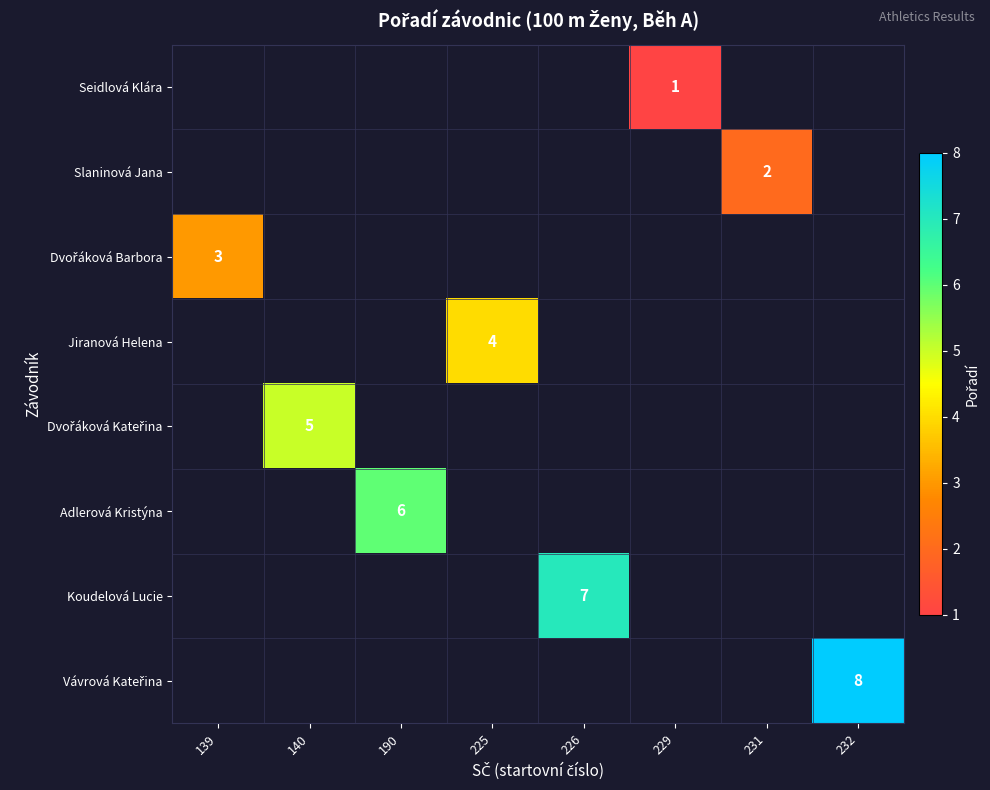

Which category has the highest value in the Dvořáková Barbora series?

139